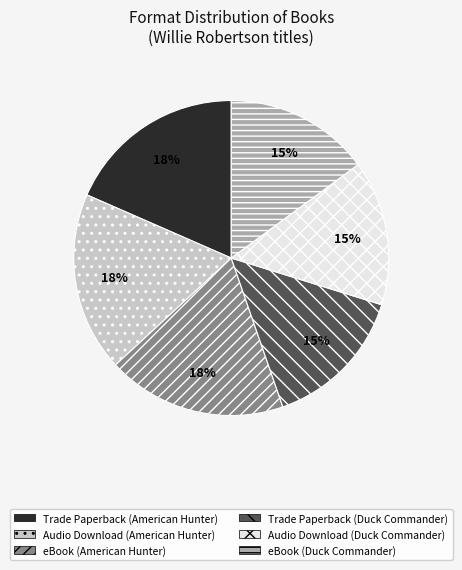

Does Trade Paperback (Duck Commander) account for over 50% of the chart?

No